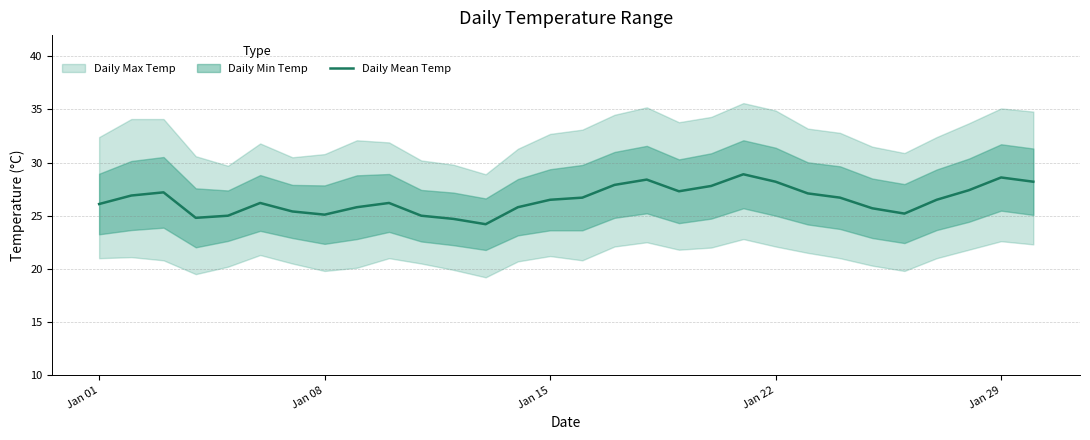

What is the sum of all values?

795.5